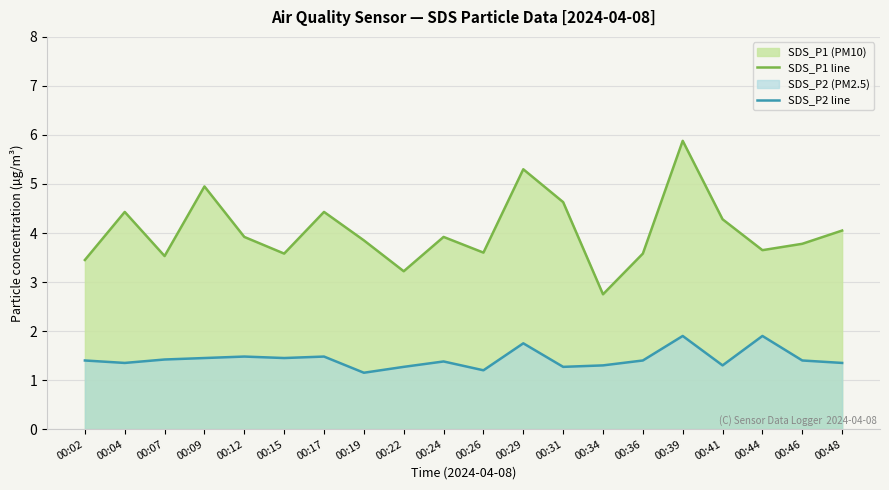

At 00:34, list the series in order from largest to smallest.

SDS_P1 line, SDS_P2 line